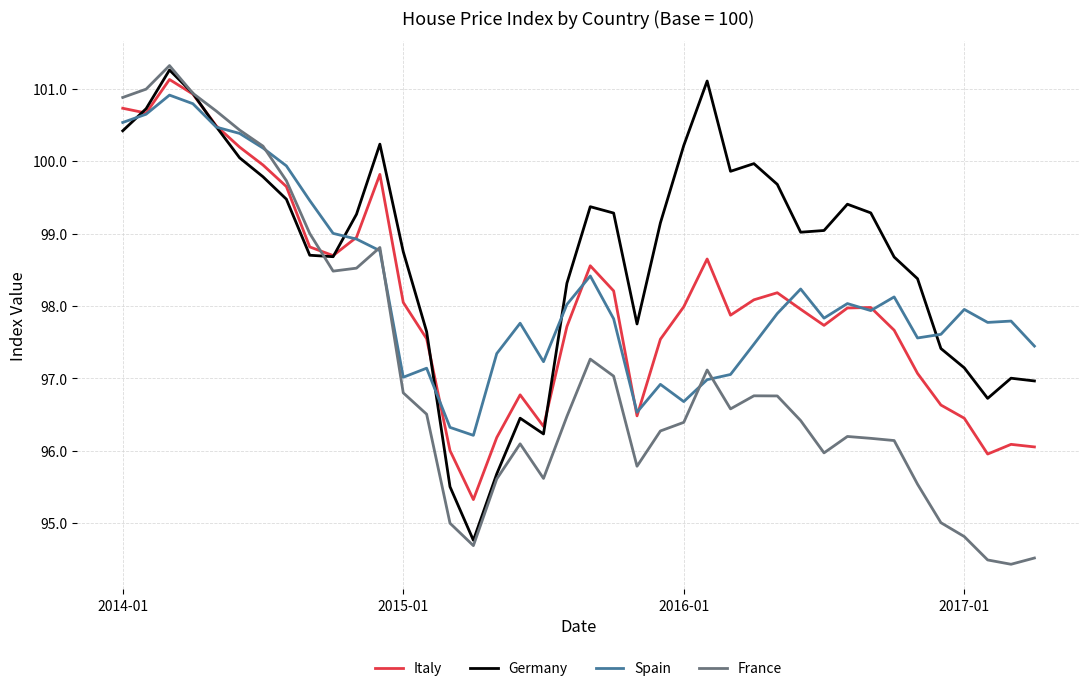

How many values in the Italy series exceed 97?

29